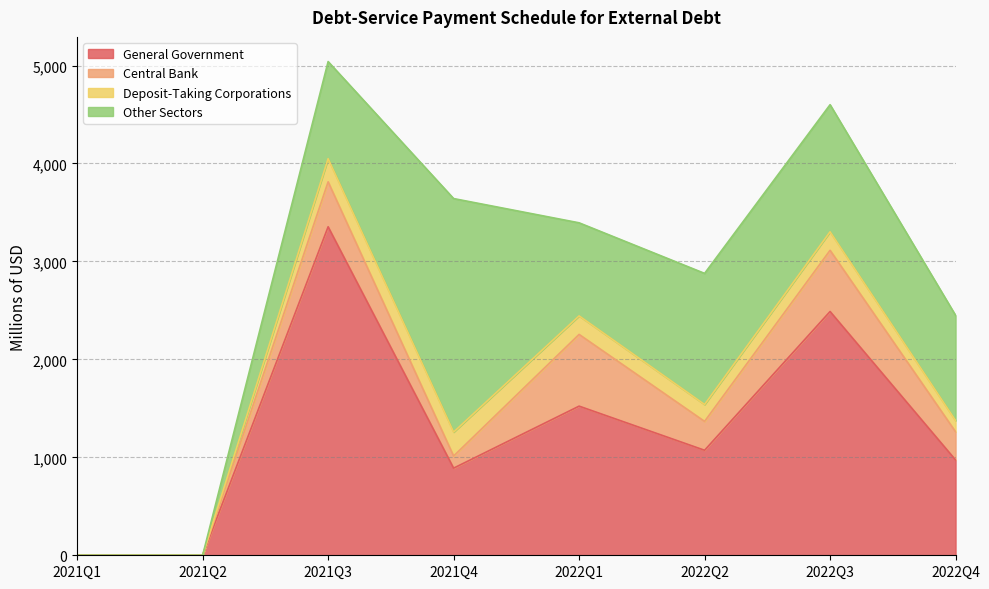

At 2022Q4, list the series in order from largest to smallest.

Other Sectors, General Government, Central Bank, Deposit-Taking Corporations